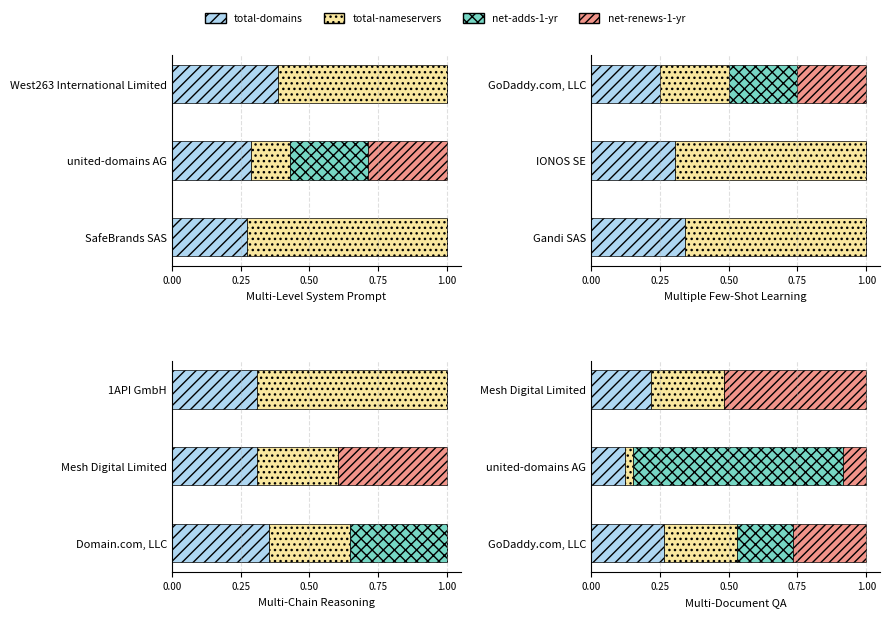

True or false: net-renews-1-yr has a value of 0.9 at Mesh Digital Limited.

False